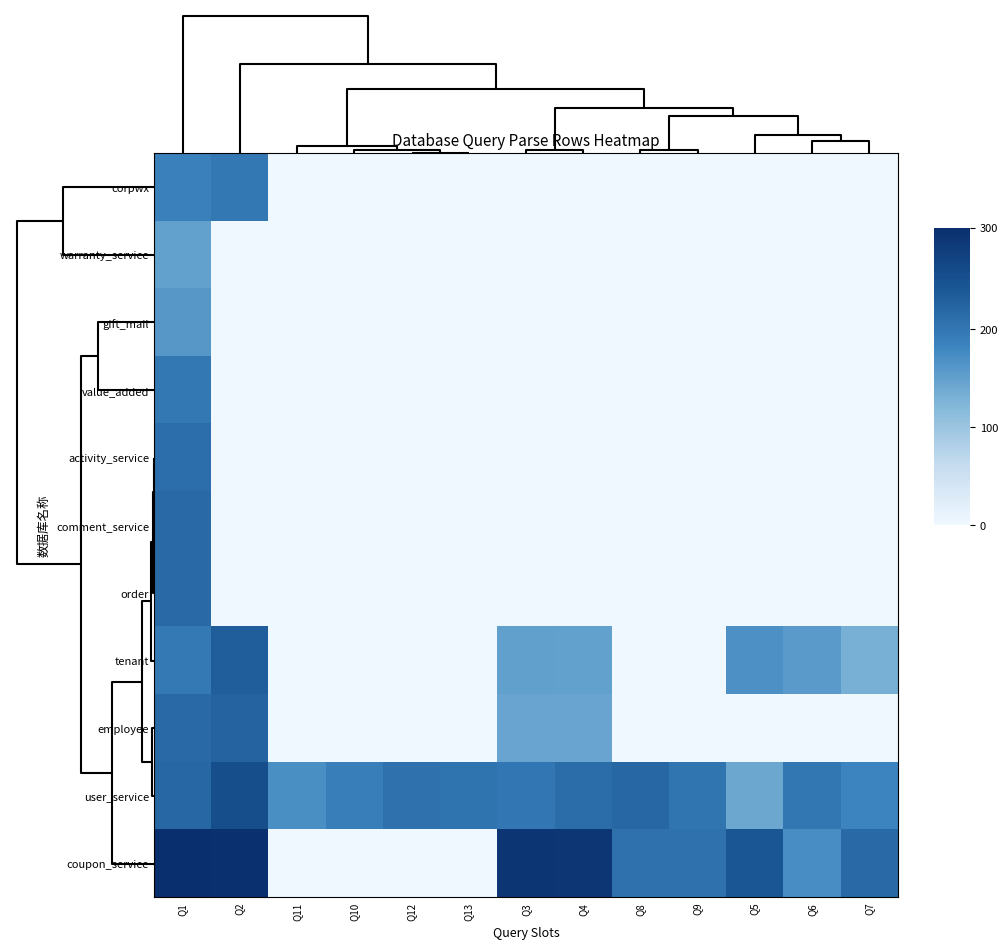

Reading left to right, what are all the values shown in this chart?

corpwx: Q1=12.7	Q2=13.5	Q11=0.0	Q10=0.0	Q12=0.0	Q13=0.0	Q3=0.0	Q4=0.0	Q8=0.0	Q9=0.0	Q5=0.0	Q6=0.0	Q7=0.0
warranty_service: Q1=10.2	Q2=0.0	Q11=0.0	Q10=0.0	Q12=0.0	Q13=0.0	Q3=0.0	Q4=0.0	Q8=0.0	Q9=0.0	Q5=0.0	Q6=0.0	Q7=0.0
gift_mail: Q1=10.9	Q2=0.0	Q11=0.0	Q10=0.0	Q12=0.0	Q13=0.0	Q3=0.0	Q4=0.0	Q8=0.0	Q9=0.0	Q5=0.0	Q6=0.0	Q7=0.0
value_added: Q1=13.5	Q2=0.0	Q11=0.0	Q10=0.0	Q12=0.0	Q13=0.0	Q3=0.0	Q4=0.0	Q8=0.0	Q9=0.0	Q5=0.0	Q6=0.0	Q7=0.0
activity_service: Q1=14.3	Q2=0.0	Q11=0.0	Q10=0.0	Q12=0.0	Q13=0.0	Q3=0.0	Q4=0.0	Q8=0.0	Q9=0.0	Q5=0.0	Q6=0.0	Q7=0.0
comment_service: Q1=14.7	Q2=0.0	Q11=0.0	Q10=0.0	Q12=0.0	Q13=0.0	Q3=0.0	Q4=0.0	Q8=0.0	Q9=0.0	Q5=0.0	Q6=0.0	Q7=0.0
order: Q1=14.7	Q2=0.0	Q11=0.0	Q10=0.0	Q12=0.0	Q13=0.0	Q3=0.0	Q4=0.0	Q8=0.0	Q9=0.0	Q5=0.0	Q6=0.0	Q7=0.0
tenant: Q1=13.4	Q2=15.7	Q11=0.0	Q10=0.0	Q12=0.0	Q13=0.0	Q3=10.2	Q4=10.2	Q8=0.0	Q9=0.0	Q5=11.4	Q6=10.7	Q7=8.9
employee: Q1=14.8	Q2=15.3	Q11=0.0	Q10=0.0	Q12=0.0	Q13=0.0	Q3=9.8	Q4=9.8	Q8=0.0	Q9=0.0	Q5=0.0	Q6=0.0	Q7=0.0
user_service: Q1=14.9	Q2=17.3	Q11=11.5	Q10=12.9	Q12=14.0	Q13=13.9	Q3=13.6	Q4=14.4	Q8=14.9	Q9=13.8	Q5=9.6	Q6=13.6	Q7=12.5
coupon_service: Q1=20.6	Q2=20.4	Q11=0.0	Q10=0.0	Q12=0.0	Q13=0.0	Q3=19.9	Q4=19.8	Q8=14.0	Q9=14.0	Q5=16.3	Q6=11.7	Q7=14.7